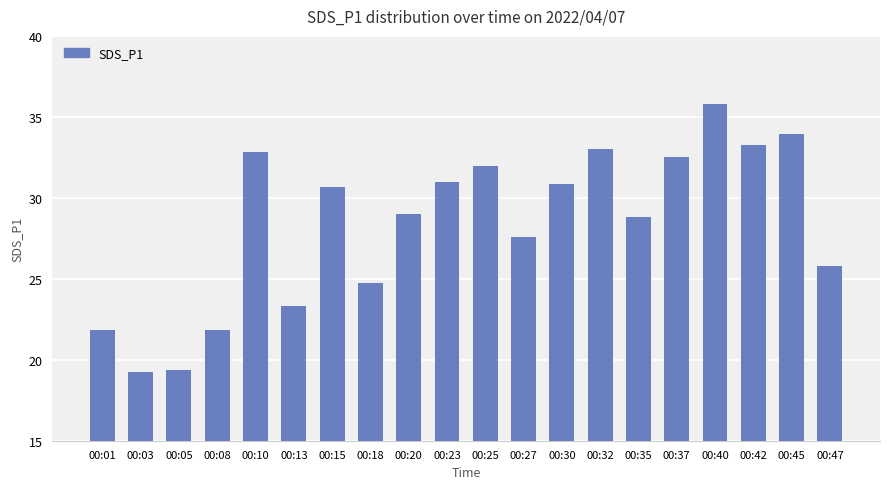

What is the approximate value at 00:18?

24.8